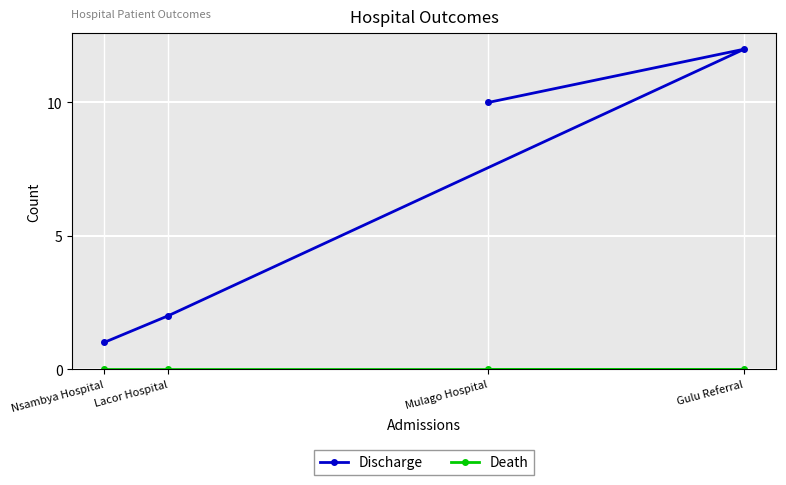

At which category does the chart reach its peak across all series?

Gulu Referral